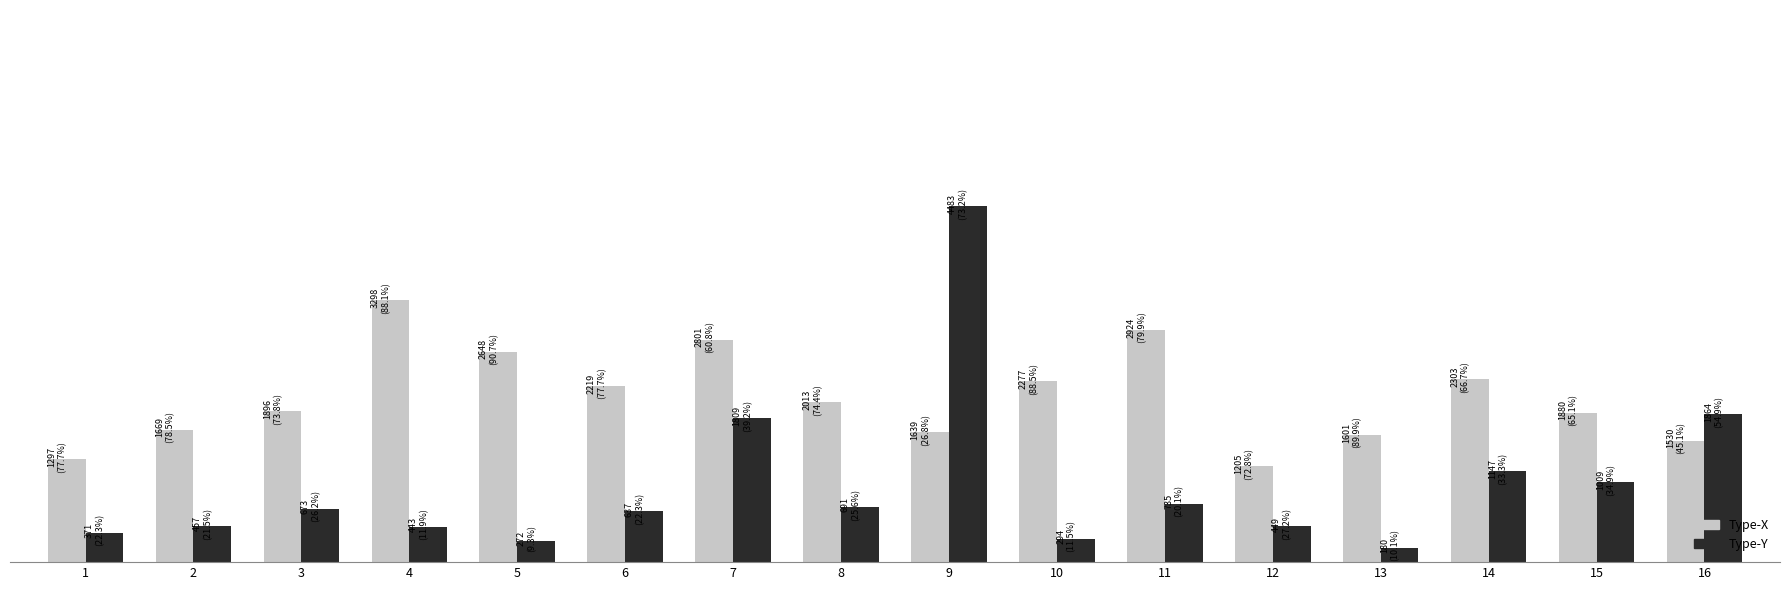

What is the difference between the maximum and second lowest values in the Type-Y series?

4210.9